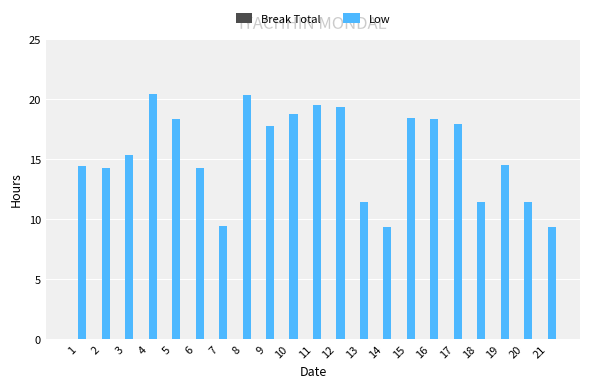

What is the value of the 6th bar from the left?

14.3